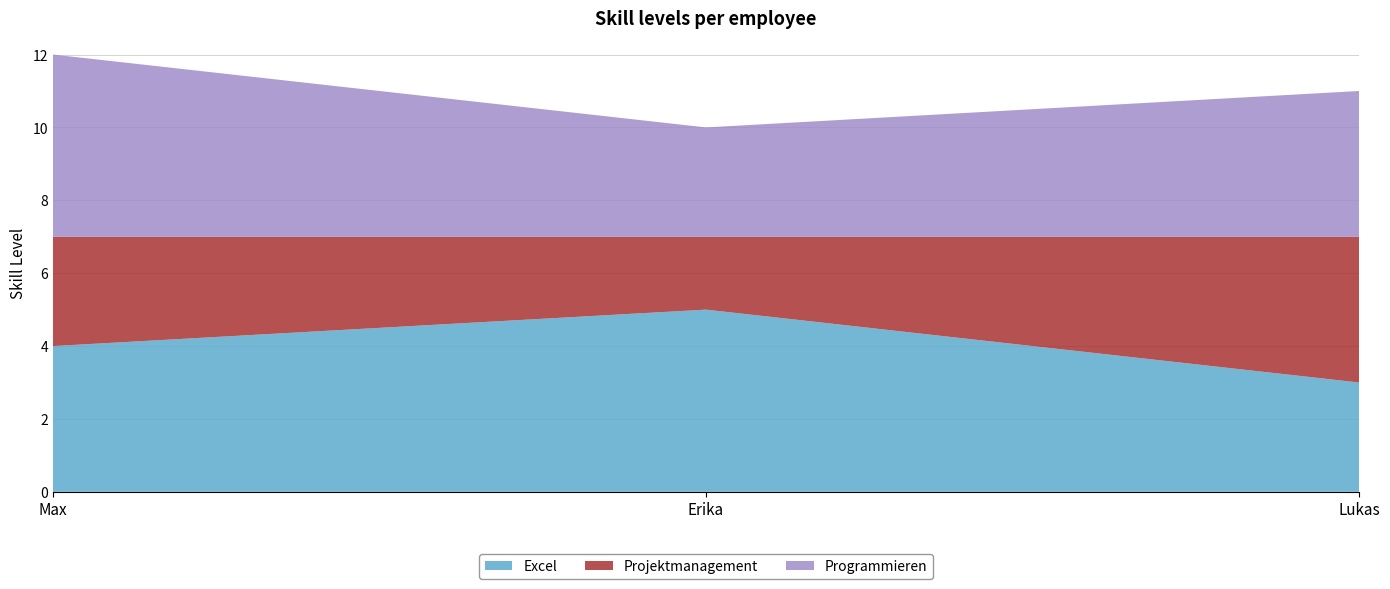

Reading left to right, extract all data points from this chart.

Excel: Max=4	Erika=5	Lukas=3
Projektmanagement: Max=3	Erika=2	Lukas=4
Programmieren: Max=5	Erika=3	Lukas=4